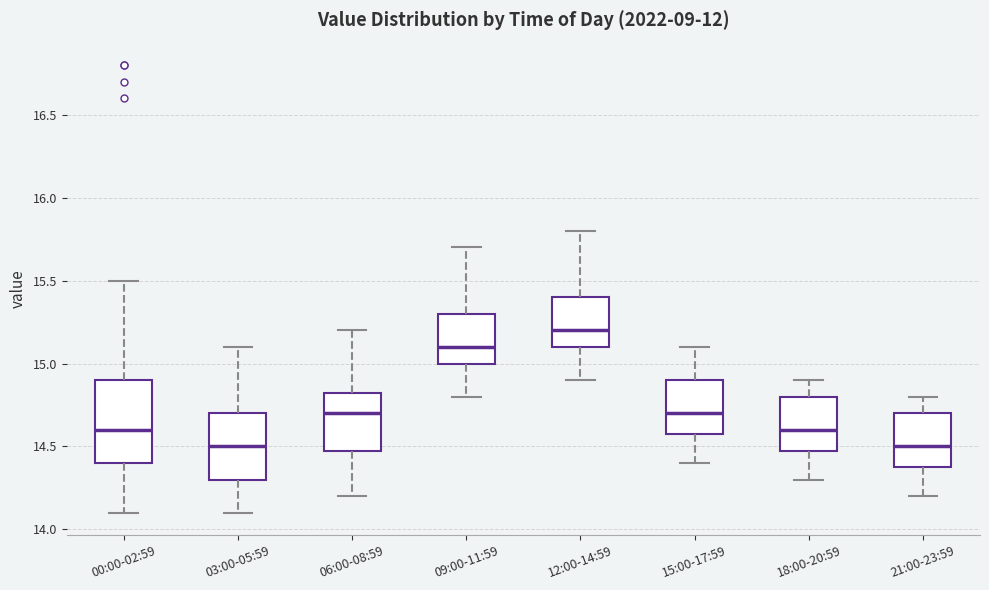

Reading left to right, read every box against the y-axis: the position of its median line, the range the box covers, and the ends of its whiskers. The values are not printed on the chart, so give them approximately, as read against the axis.

00:00-02:59: median 14.60, box 14.40 to 14.90, whiskers 14.10 to 15.50
03:00-05:59: median 14.50, box 14.30 to 14.70, whiskers 14.10 to 15.10
06:00-08:59: median 14.70, box 14.50 to 14.85, whiskers 14.20 to 15.20
09:00-11:59: median 15.10, box 15.00 to 15.30, whiskers 14.80 to 15.70
12:00-14:59: median 15.20, box 15.10 to 15.40, whiskers 14.90 to 15.80
15:00-17:59: median 14.70, box 14.60 to 14.90, whiskers 14.40 to 15.10
18:00-20:59: median 14.60, box 14.50 to 14.80, whiskers 14.30 to 14.90
21:00-23:59: median 14.50, box 14.40 to 14.70, whiskers 14.20 to 14.80